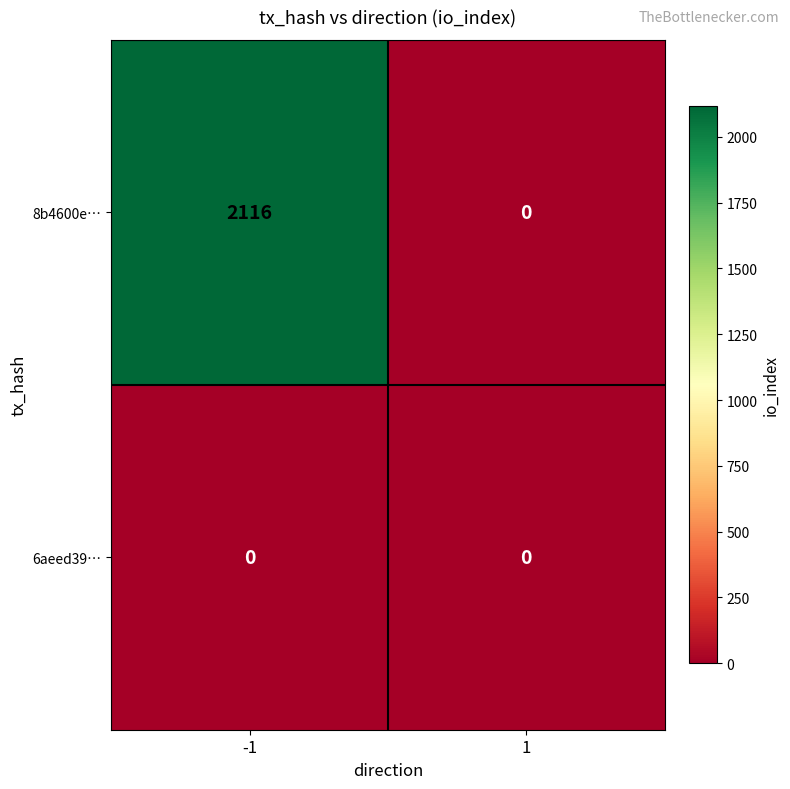

What is the average value of the 8b4600e… series?

1058